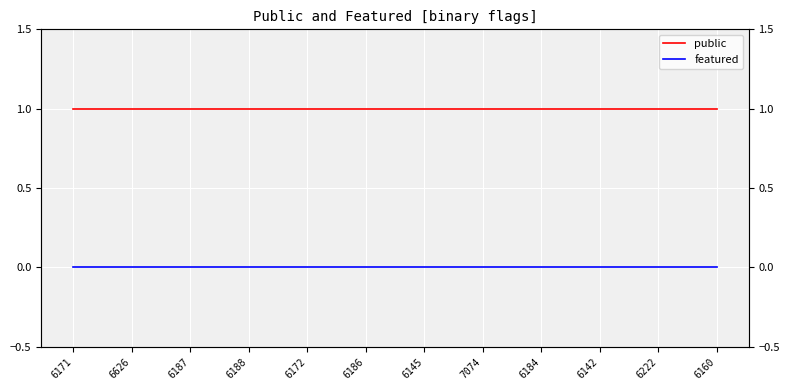

Rank the series by their maximum value, from lowest to highest.

featured, public